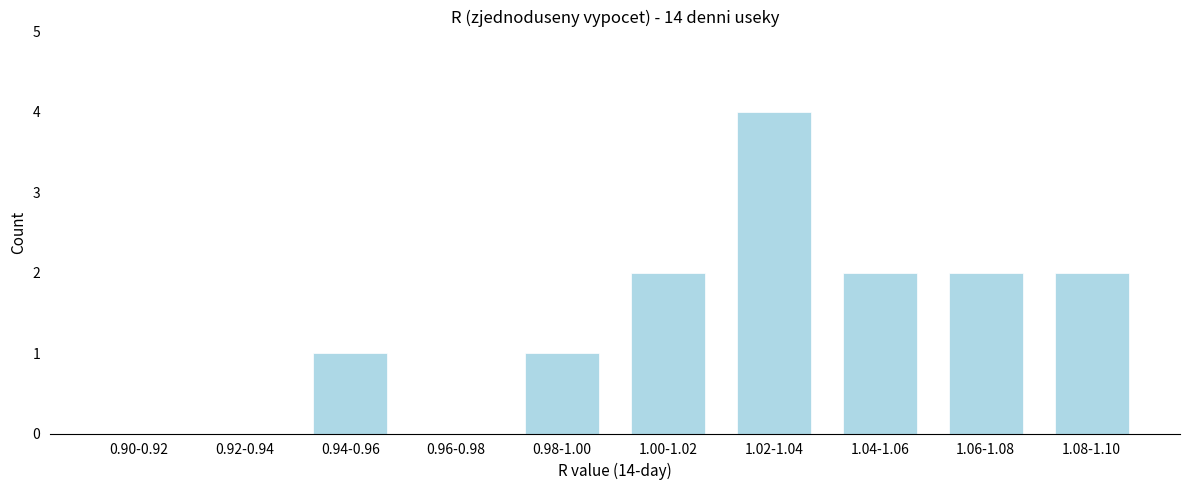

Reading left to right, what are all the values shown in this chart?

0.90-0.92=0	0.92-0.94=0	0.94-0.96=1	0.96-0.98=0	0.98-1.00=1	1.00-1.02=2	1.02-1.04=4	1.04-1.06=2	1.06-1.08=2	1.08-1.10=2